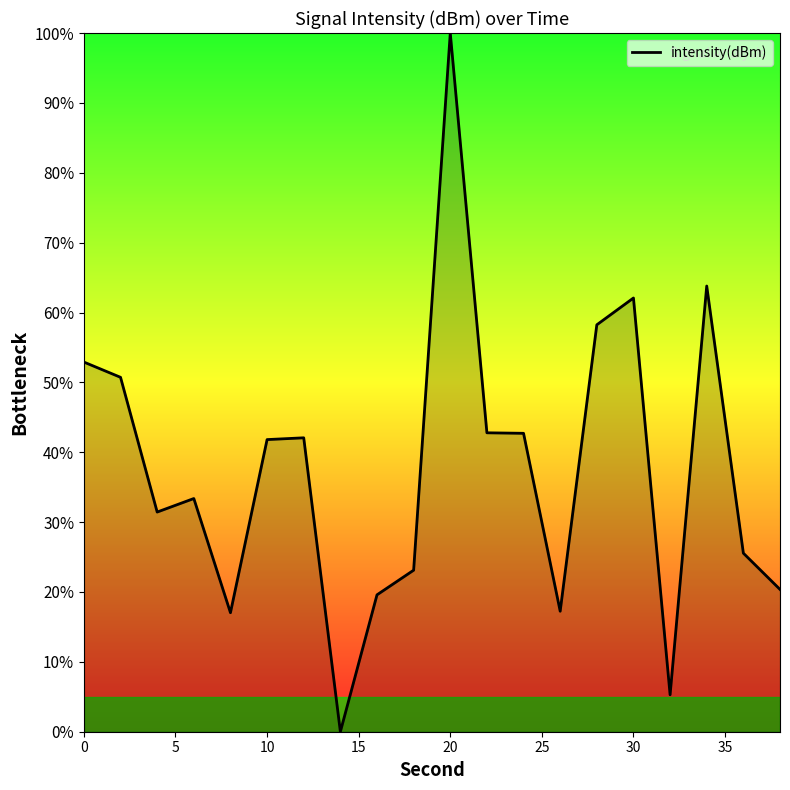

What is the difference between the maximum and minimum values?

100.0